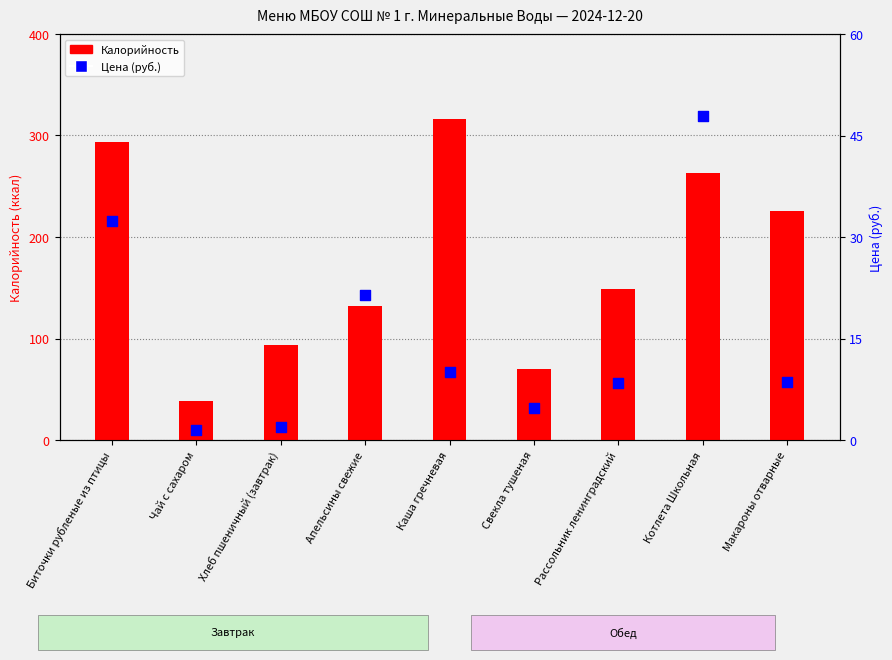

At how many categories does at least one series exceed 140?

5